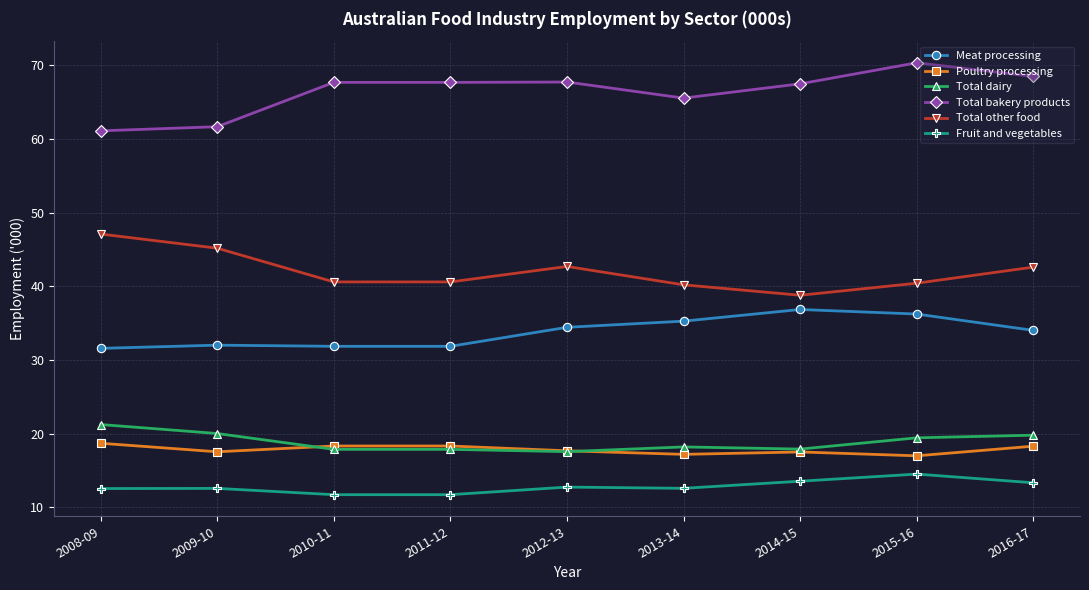

What is the difference between the second highest and second lowest values in the Total bakery products series?

6.8